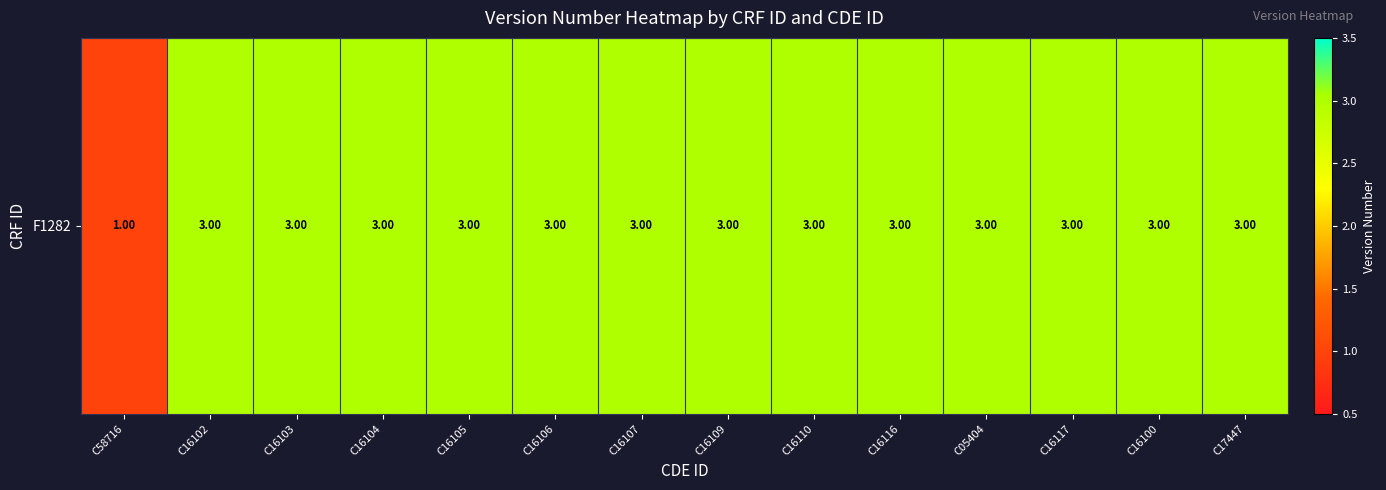

What is the difference between the second highest and minimum values?

2